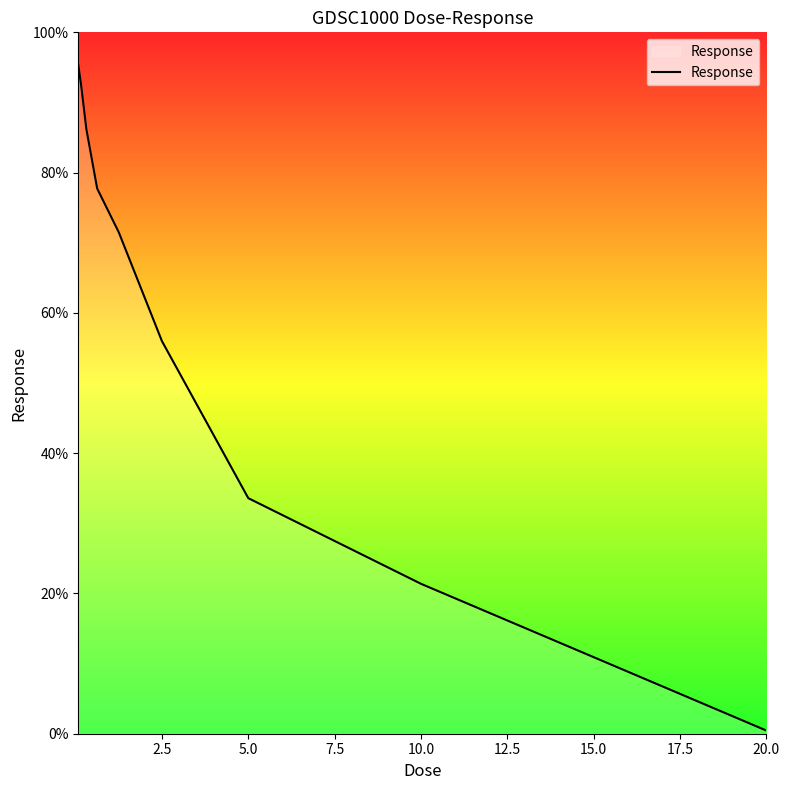

What is the difference between the maximum and minimum values?

94.9